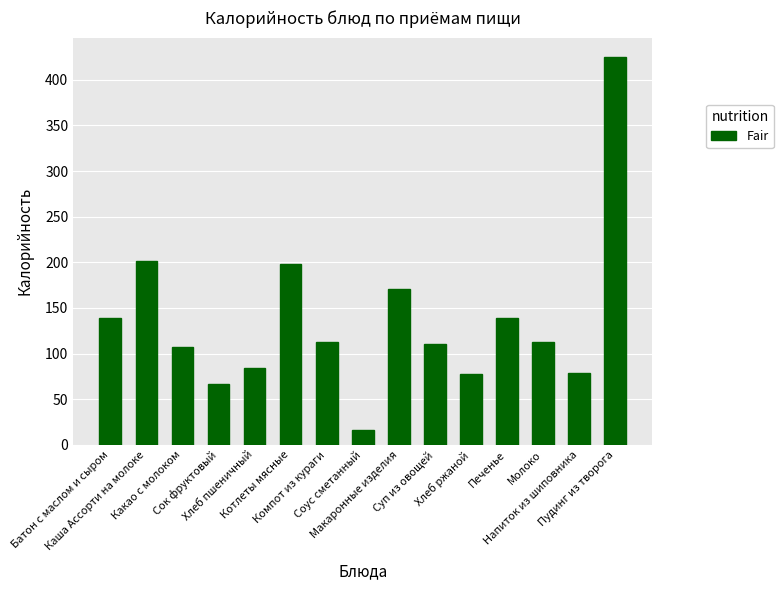

What is the smallest value displayed?

16.0